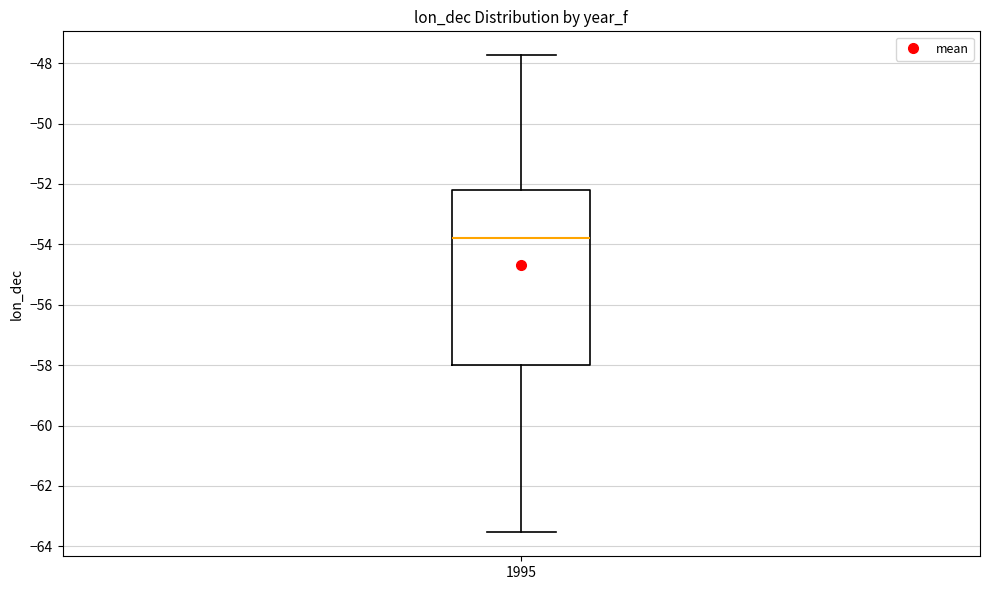

Transcribe this box plot: give where the median line is, the range the box spans, and where the two whiskers end, as read against the y-axis. The values are not printed on the chart, so give them approximately, as read against the axis.

median -53.8, box -58.0 to -52.2, whiskers -63.6 to -47.8